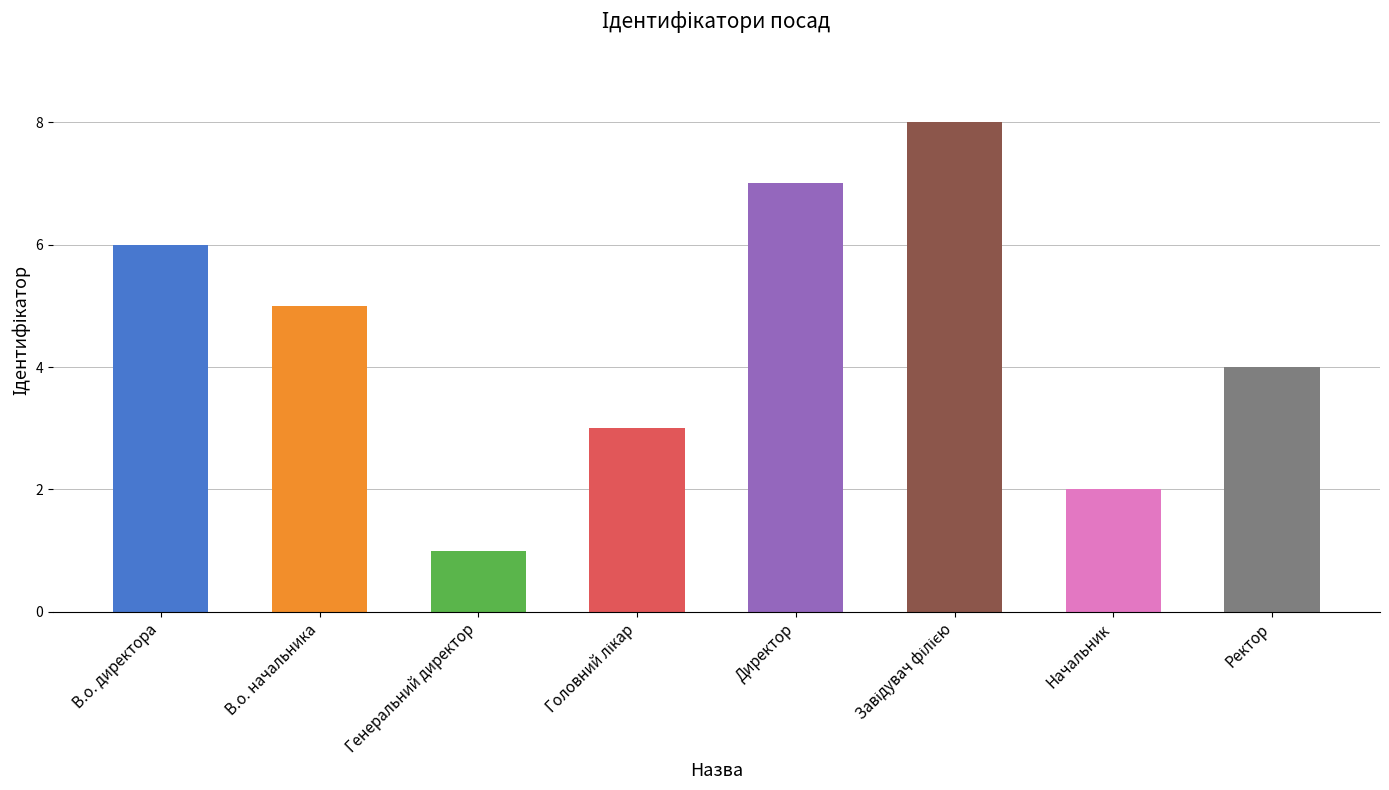

Does the chart contain stacked bars?

No